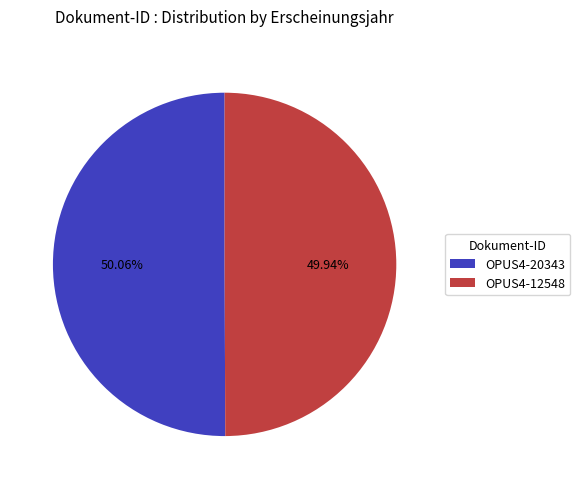

Is there a majority slice in this chart?

Yes